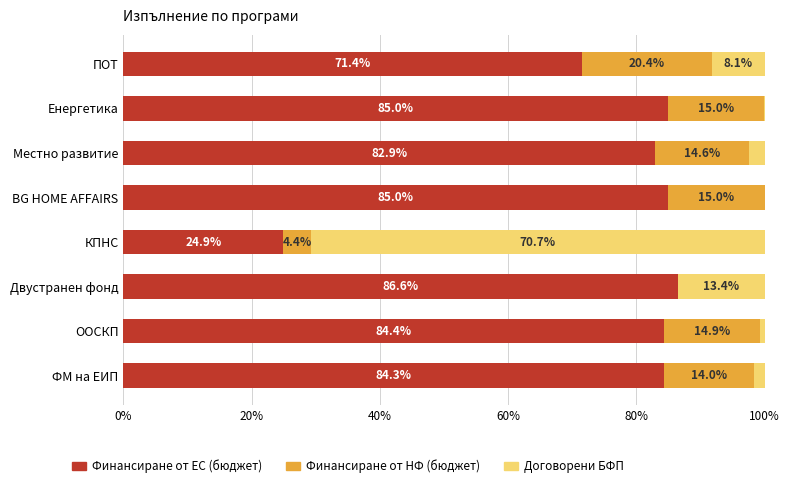

Count the number of data series in this chart.

3